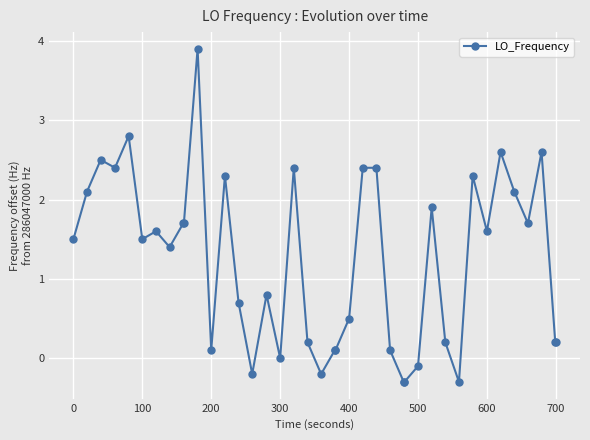

True or false: there are more than 2 points higher than both neighbors.

True